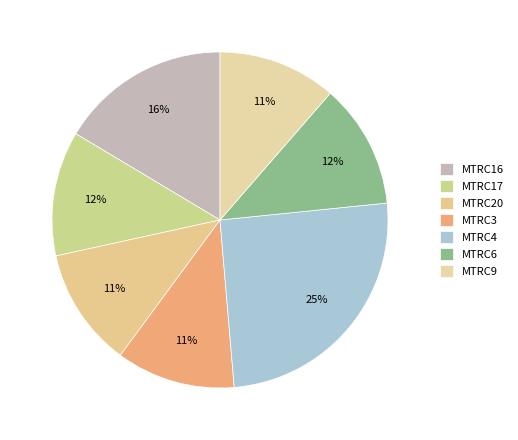

What percentage is the MTRC16 slice, to the nearest percent?

16%